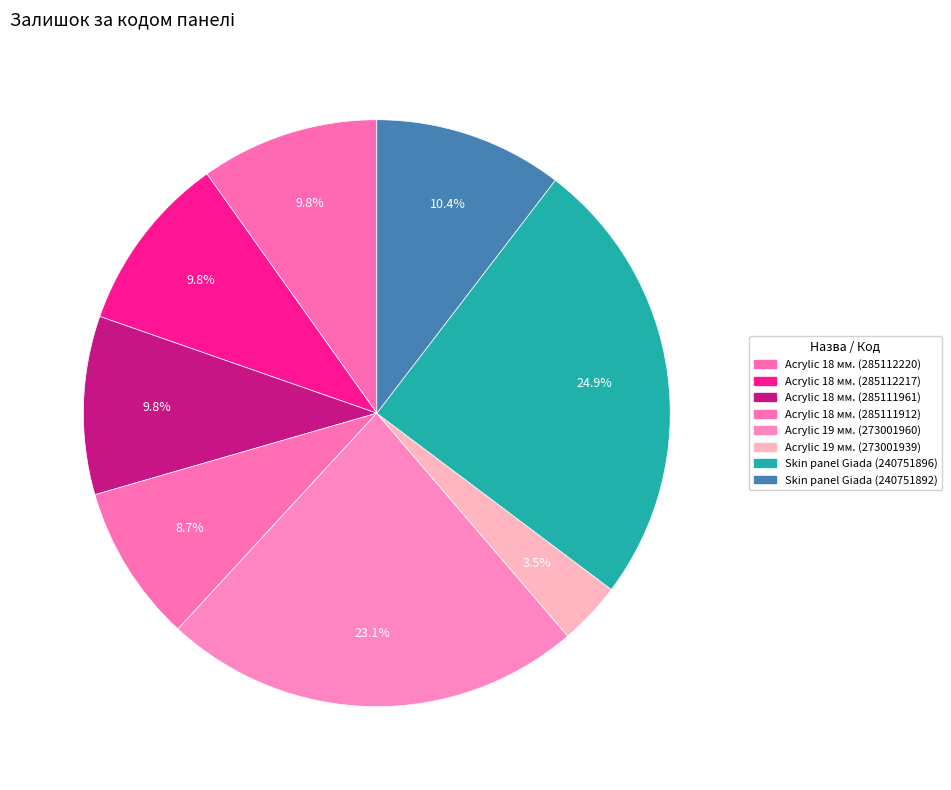

Count the number of slices in the pie.

8